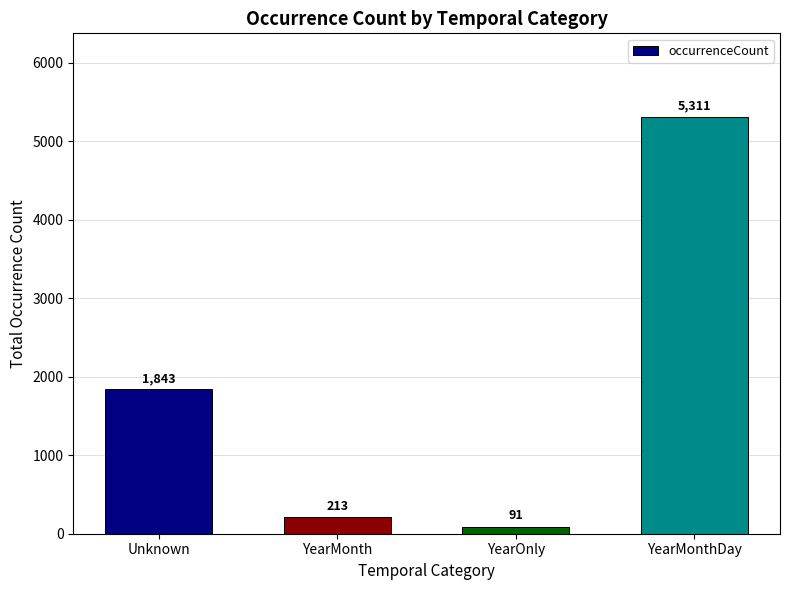

What is the greatest value displayed?

5311